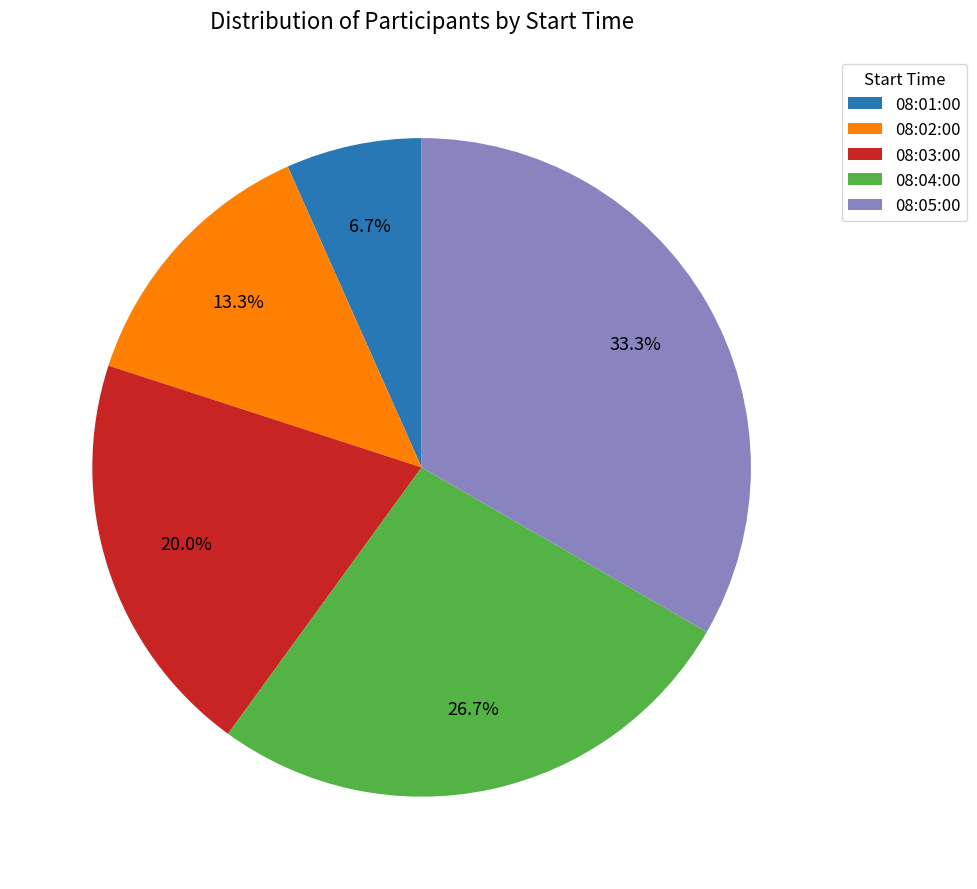

Rank the categories by value from lowest to highest.

08:01:00, 08:02:00, 08:03:00, 08:04:00, 08:05:00